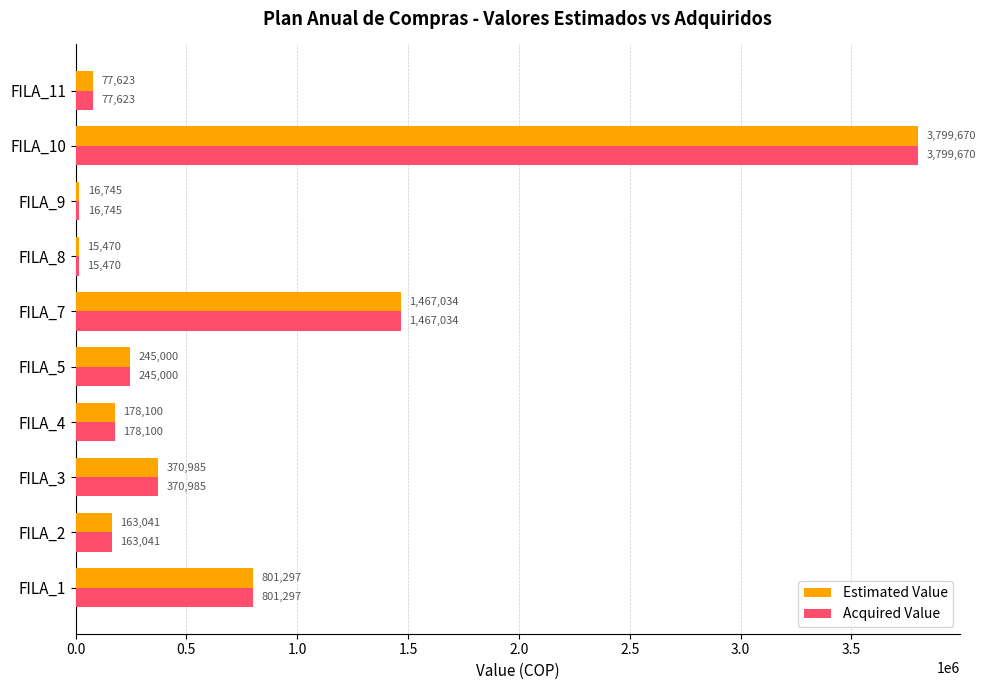

How many categories are shown in the chart?

10